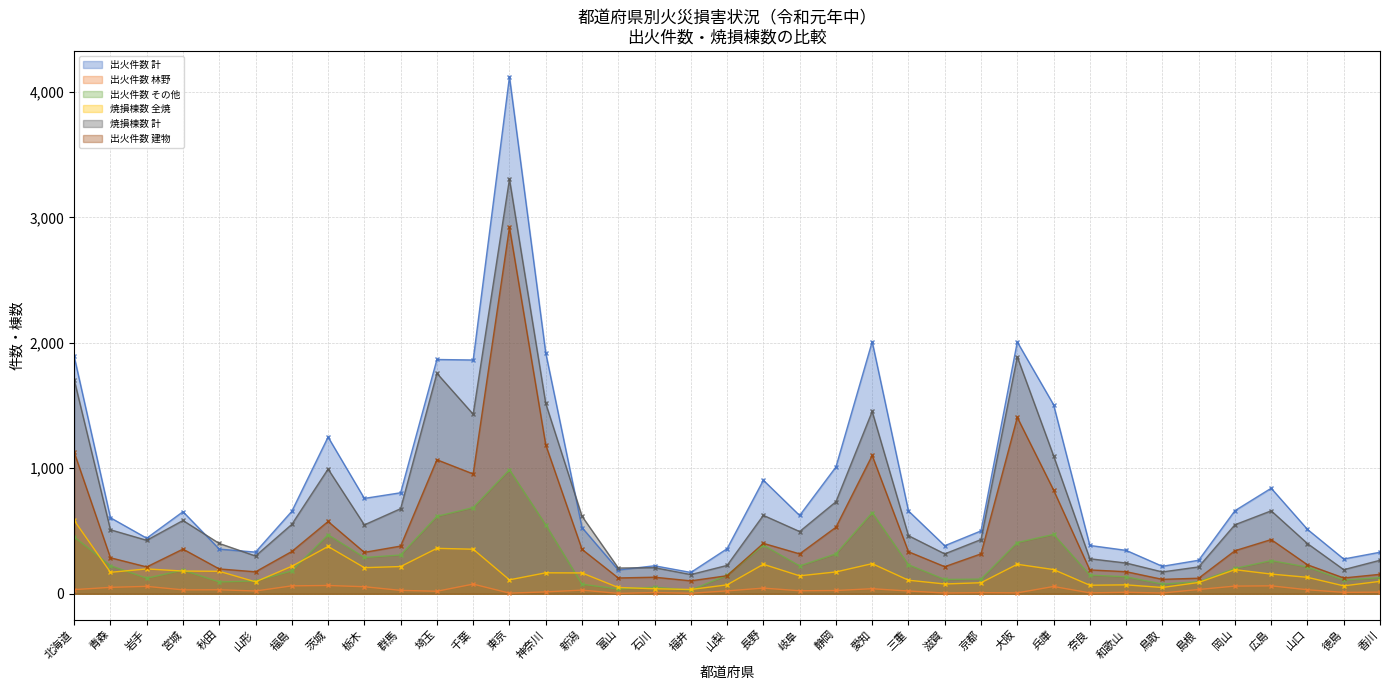

How many values in the 出火件数 その他 series exceed 202?

18